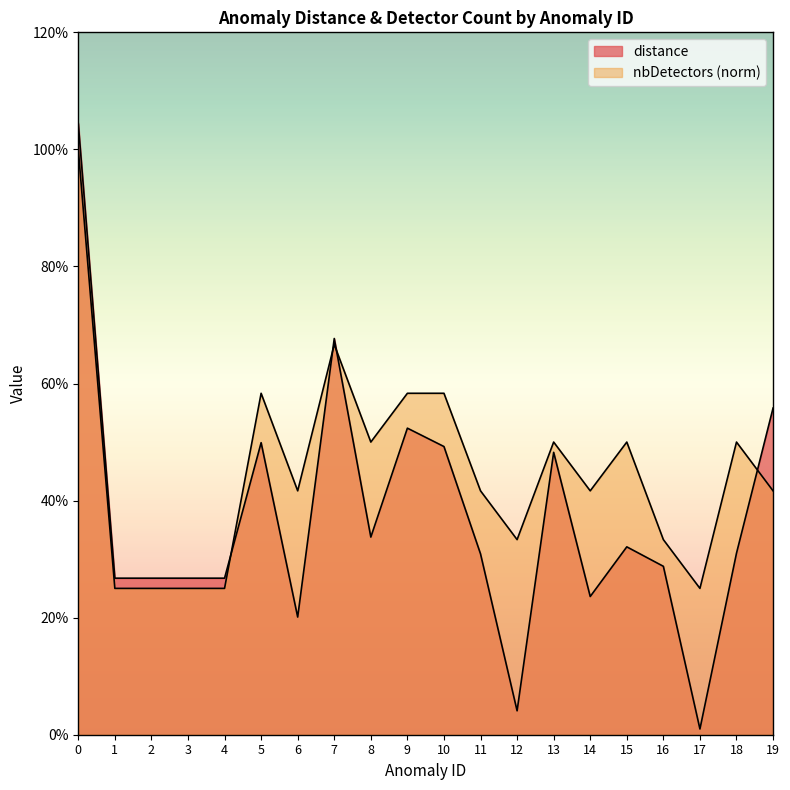

Reading left to right, list all the values displayed in this chart.

distance: 1.0	0.3	0.3	0.3	0.3	0.5	0.2	0.7	0.3	0.5	0.5	0.3	0.0	0.5	0.2	0.3	0.3	0.0	0.3	0.6
nbDetectors: 1.0	0.2	0.2	0.2	0.2	0.6	0.4	0.7	0.5	0.6	0.6	0.4	0.3	0.5	0.4	0.5	0.3	0.2	0.5	0.4